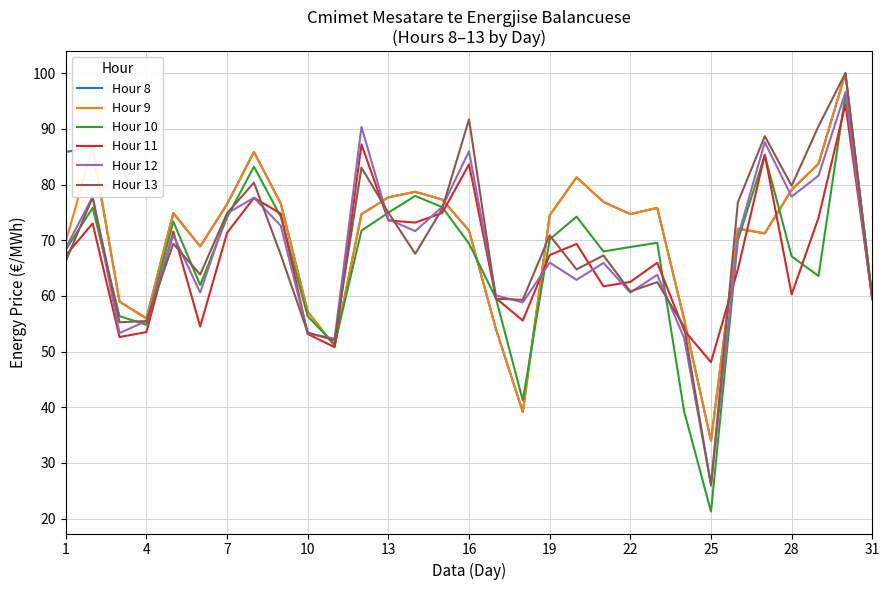

Which series has the largest range (max minus min)?

Hour 10